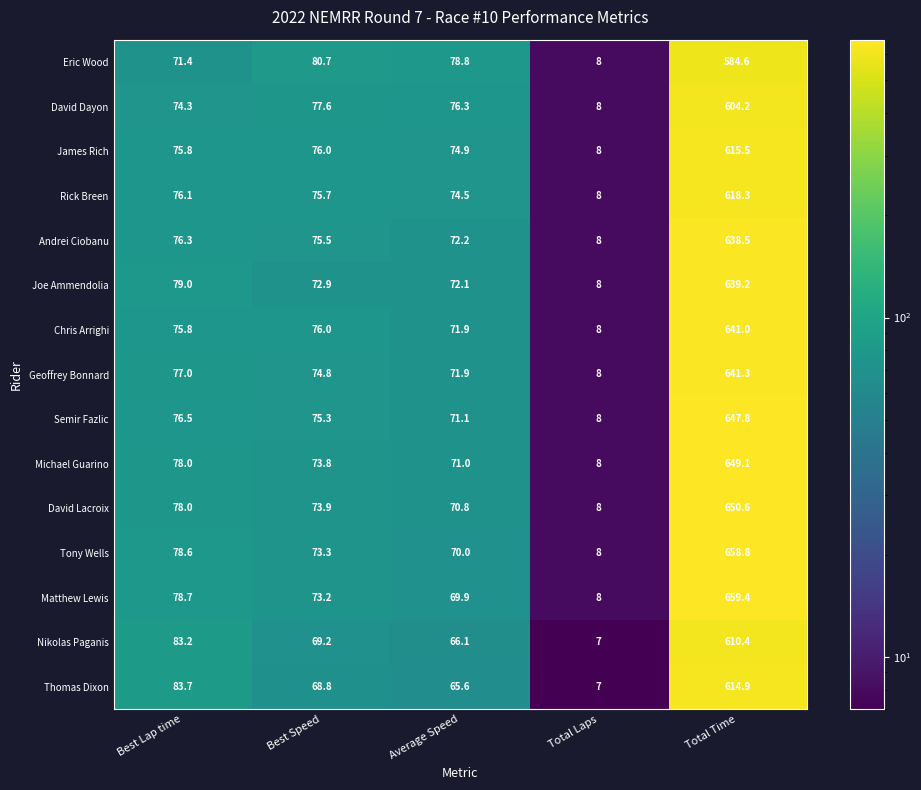

What is the minimum value shown in the chart?

7.0